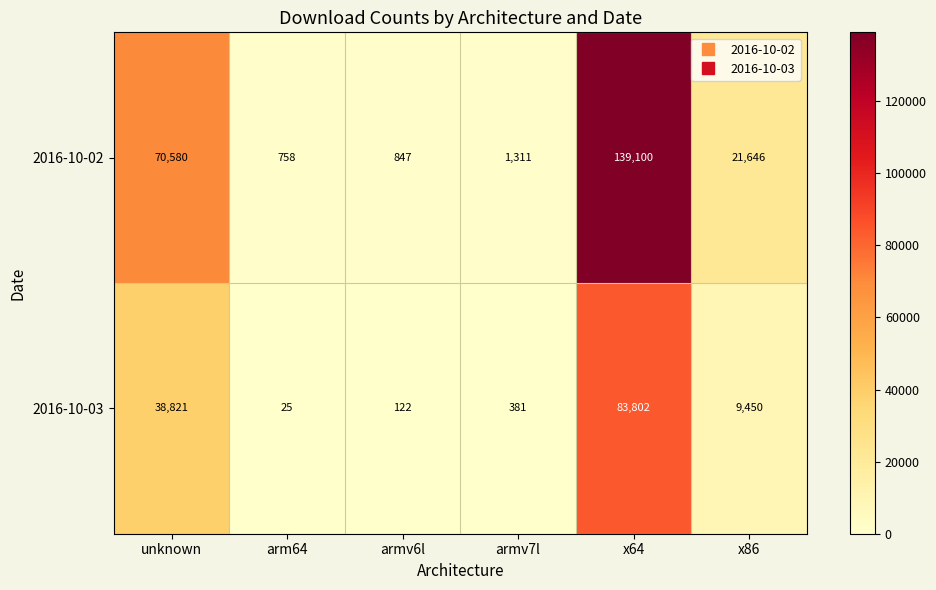

Read the 2016-10-02 value at armv7l, to the nearest 50.

1300